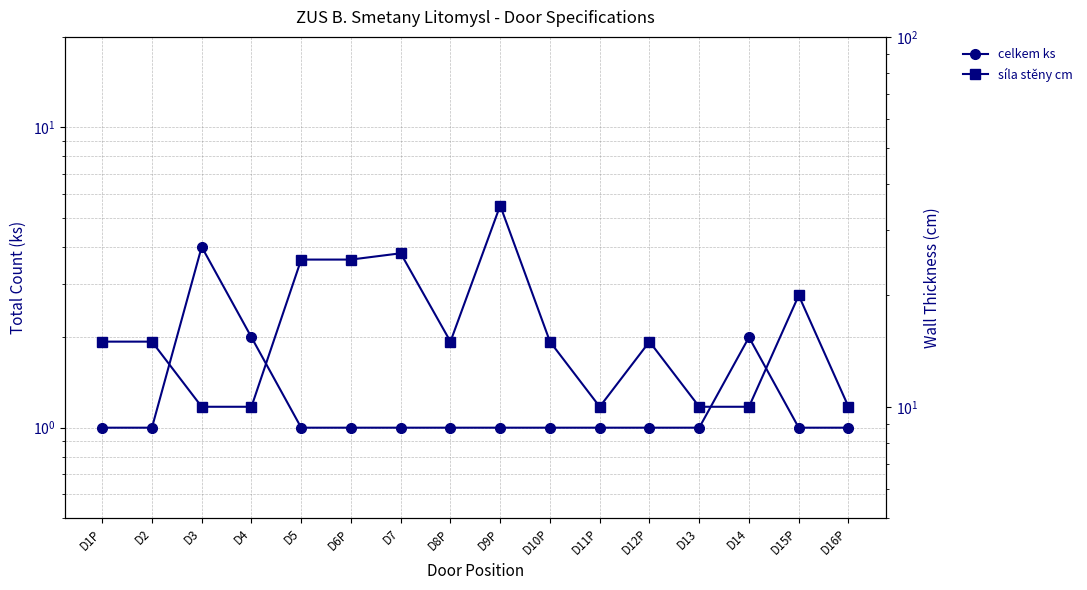

True or false: celkem ks and síla stěny cm intersect in this chart.

False